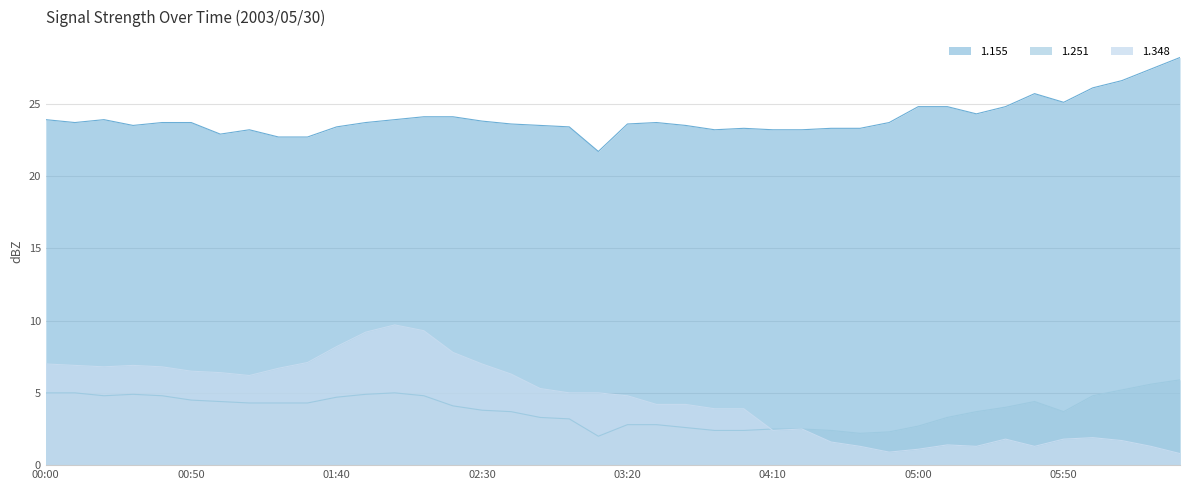

What is the difference between the 1.155 values at 01:50 and 01:00?

0.8